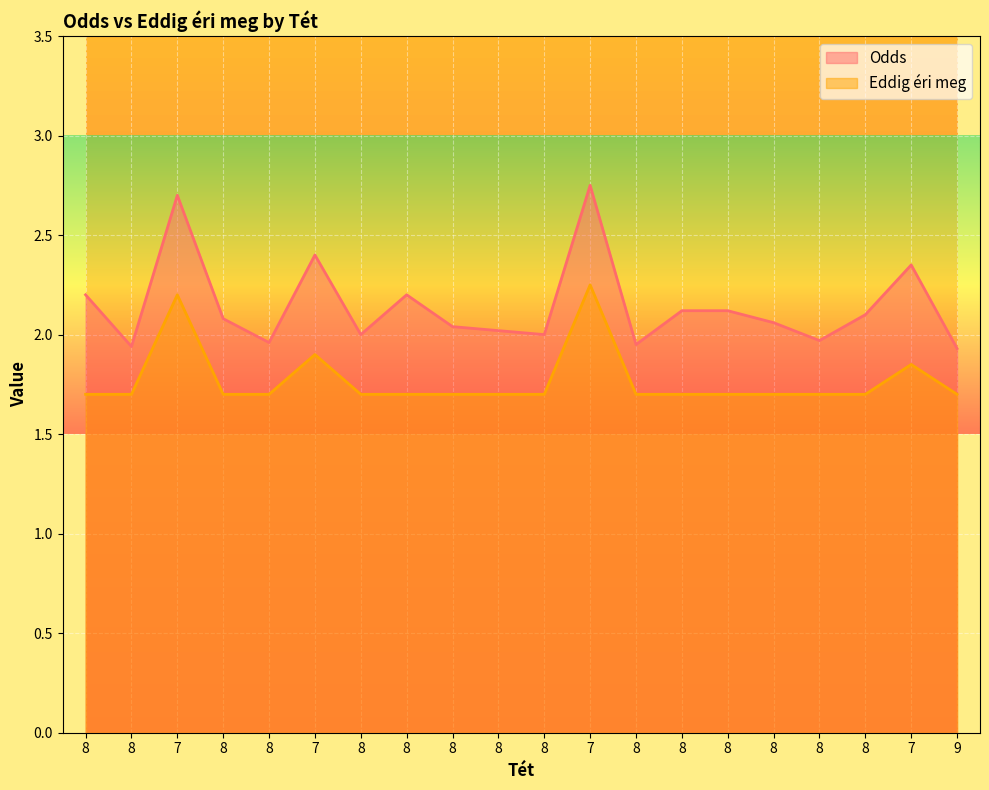

Which series has the largest total across all categories?

Odds